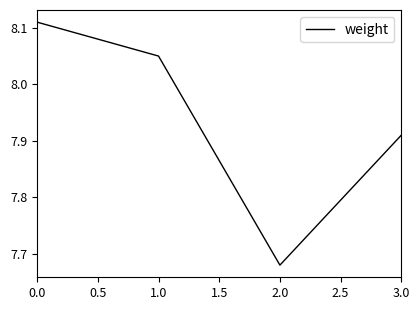

Approximately how many times larger is the value at 1.0 compared to 0.0?

1.0